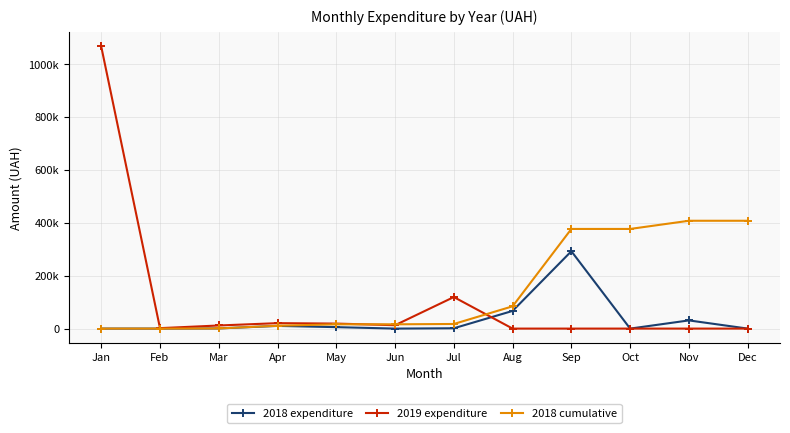

After their last crossing, which series has the higher values: 2018 cumulative or 2019 expenditure?

2018 cumulative